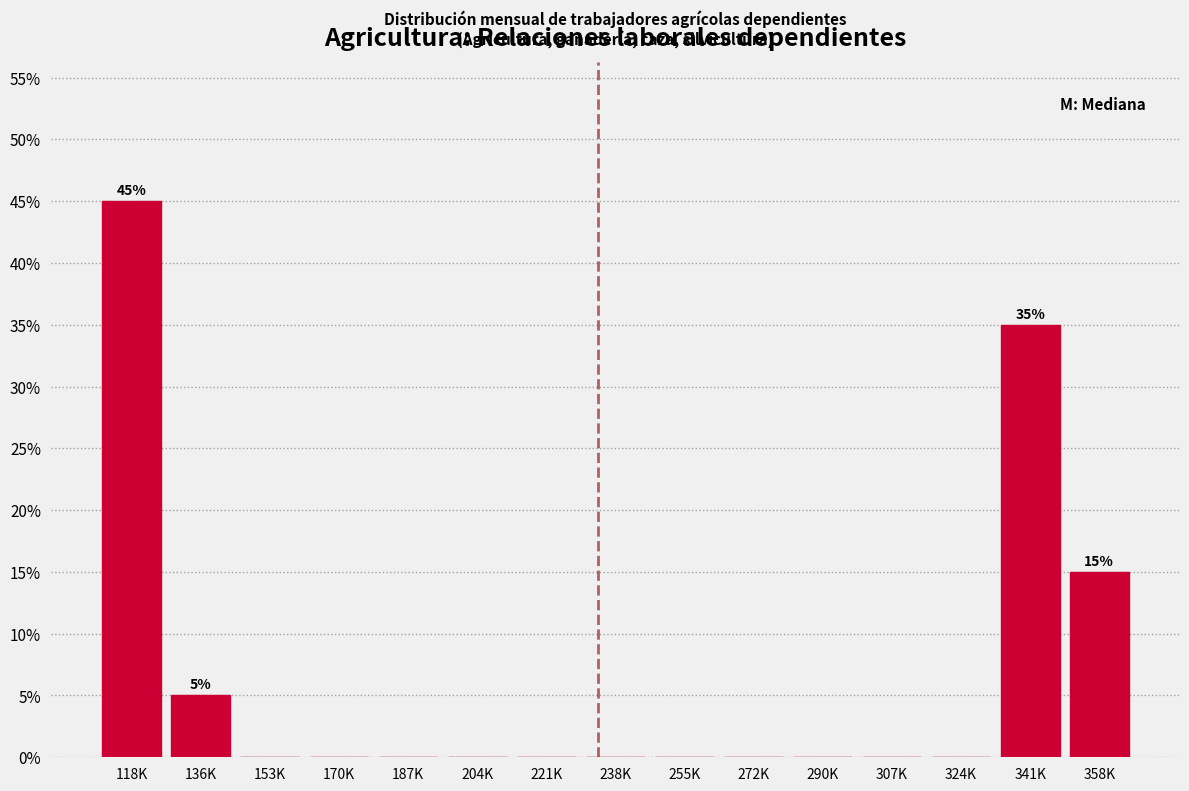

What is the change in value from 307K to 341K?

+35